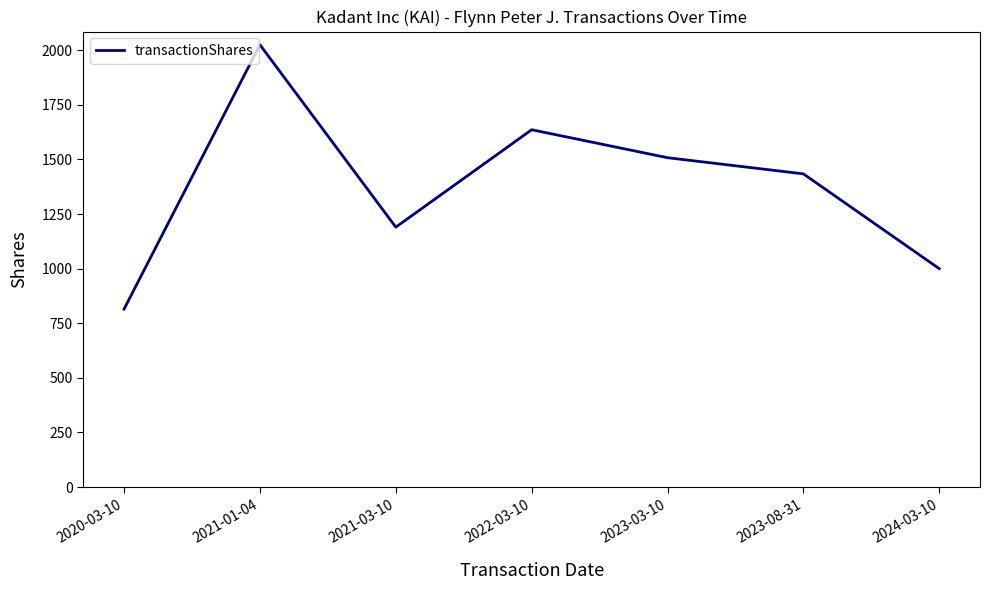

What is the difference between the second highest and second lowest values?

636